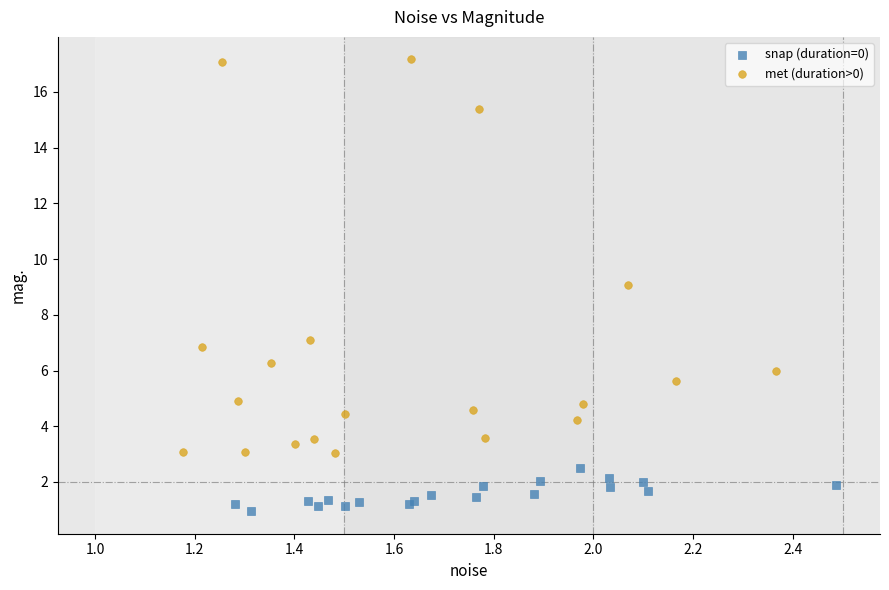

Which series reaches the maximum Y coordinate?

met (duration>0)